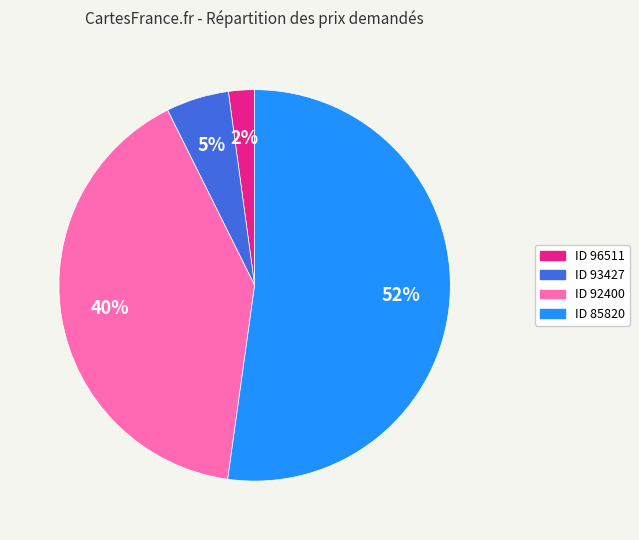

Is there any slice that represents more than half of the pie?

Yes